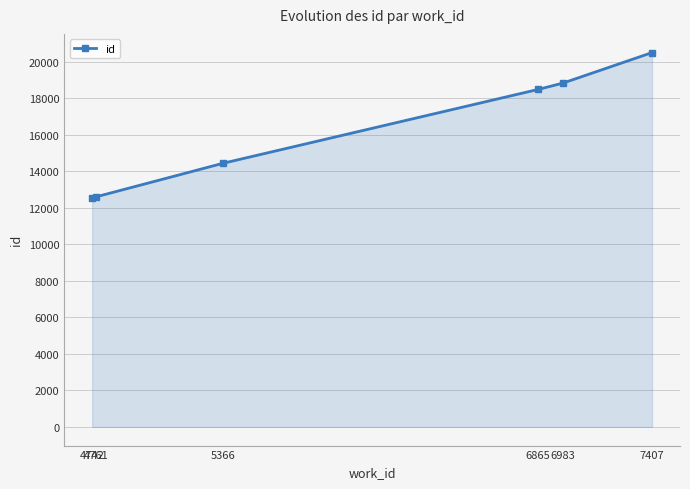

What is the average value?

16224